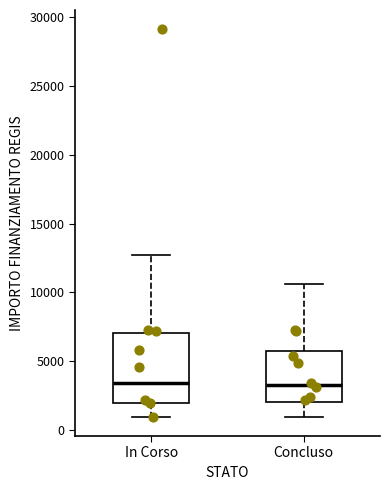

Which box is the tallest, from its lower edge to its upper edge?

In Corso